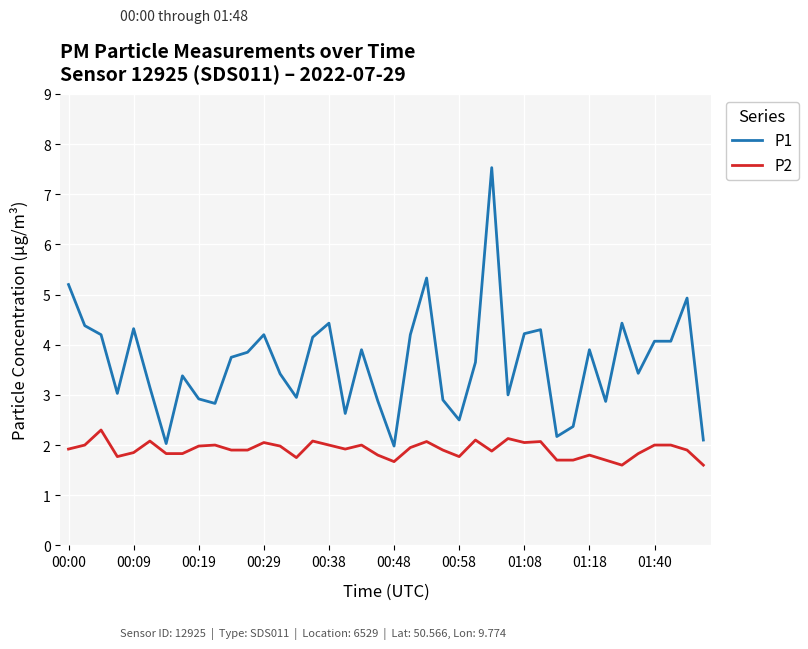

True or false: P2 and P1 cross at least once.

False